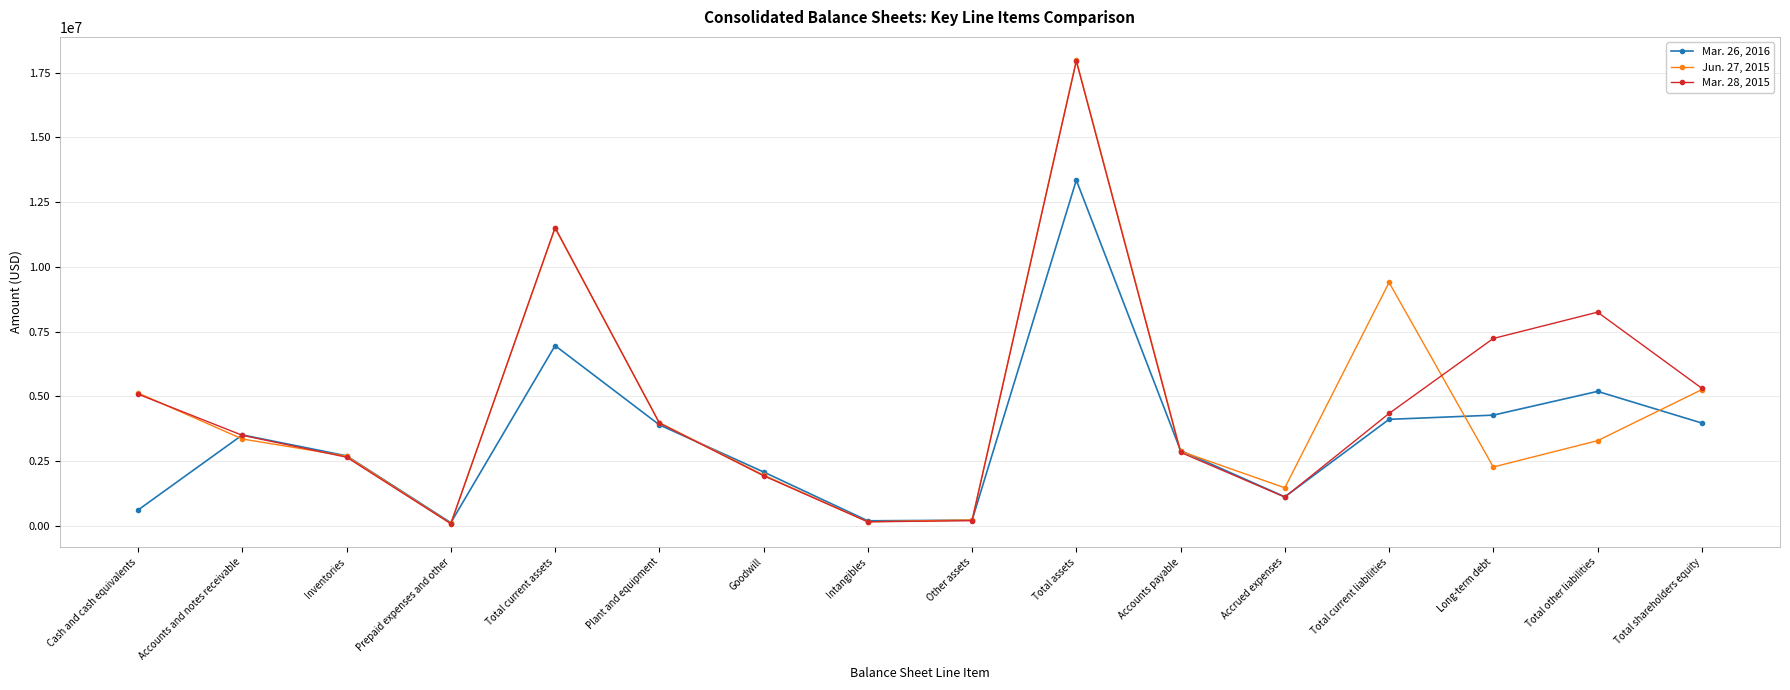

Where does the Mar. 28, 2015 series first go above 3970261?

Cash and cash equivalents